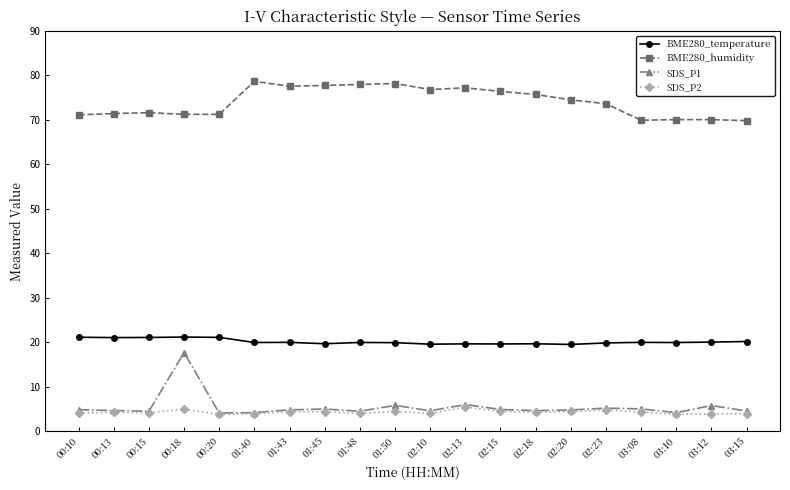

Which series has the largest range (max minus min)?

SDS_P1